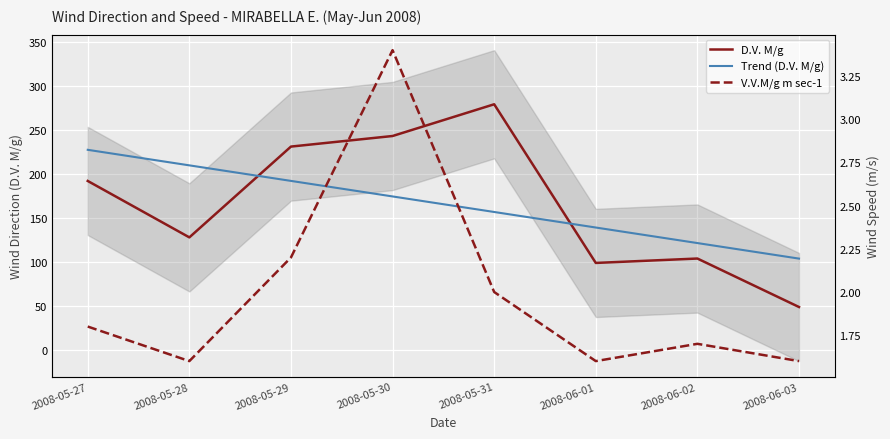

The D.V. M/g series shows 389.4 at 2008-05-31. True or false?

False